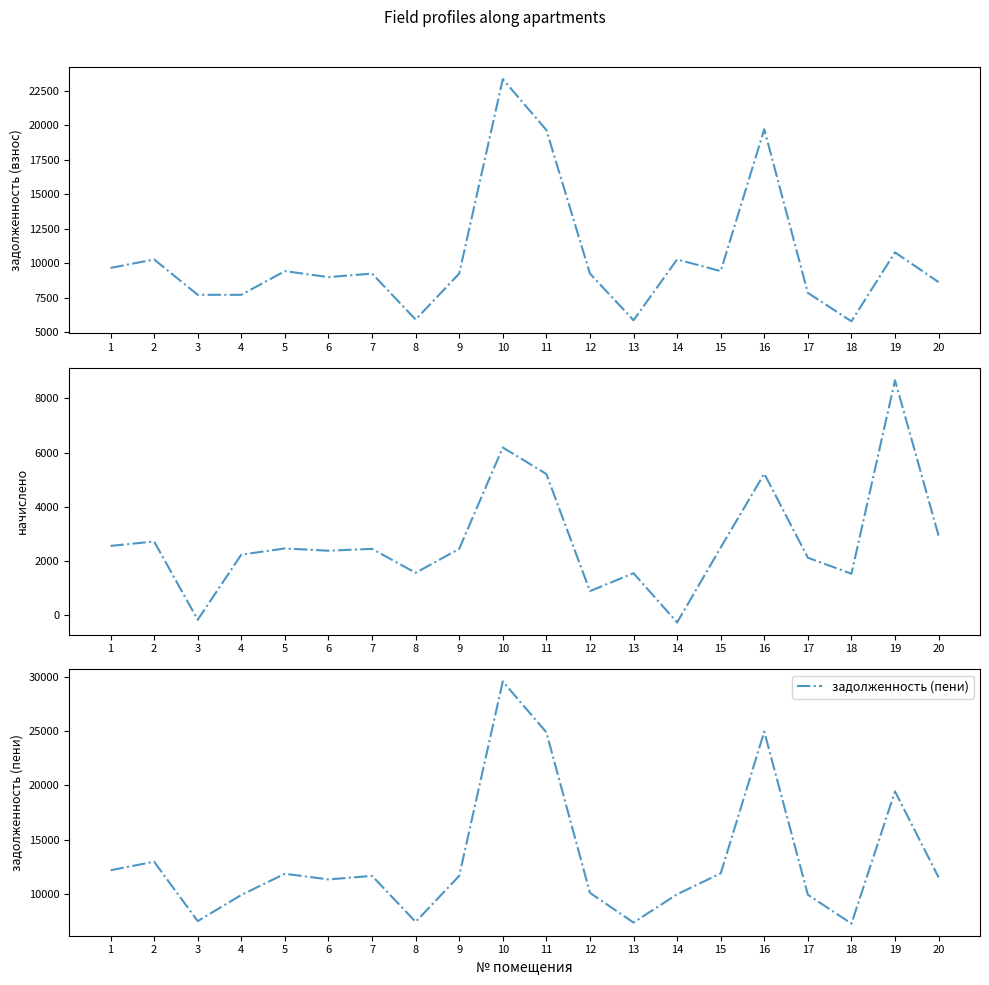

Which has a higher value, 13 or 1?

1